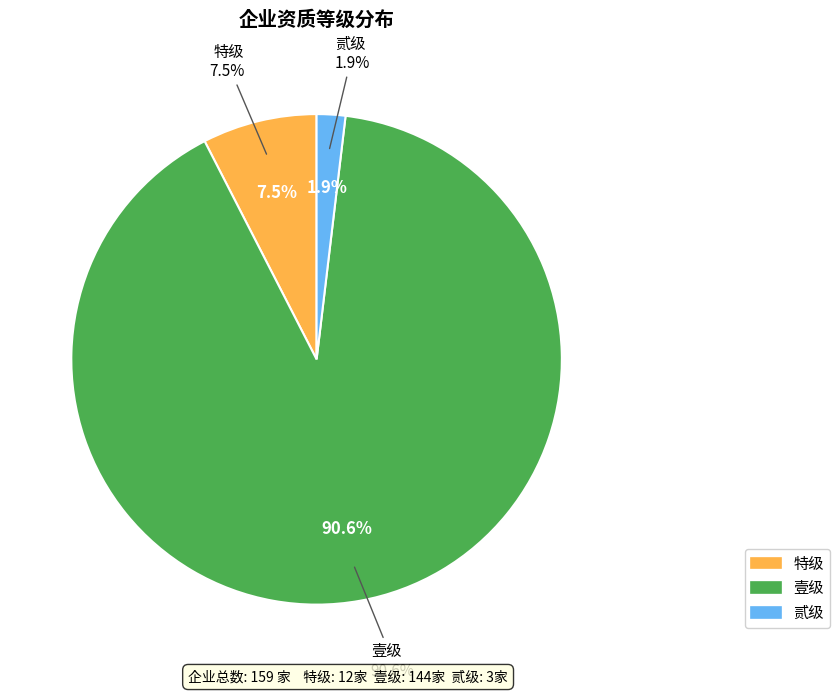

What percentage is the 壹级 slice, to the nearest percent?

91%